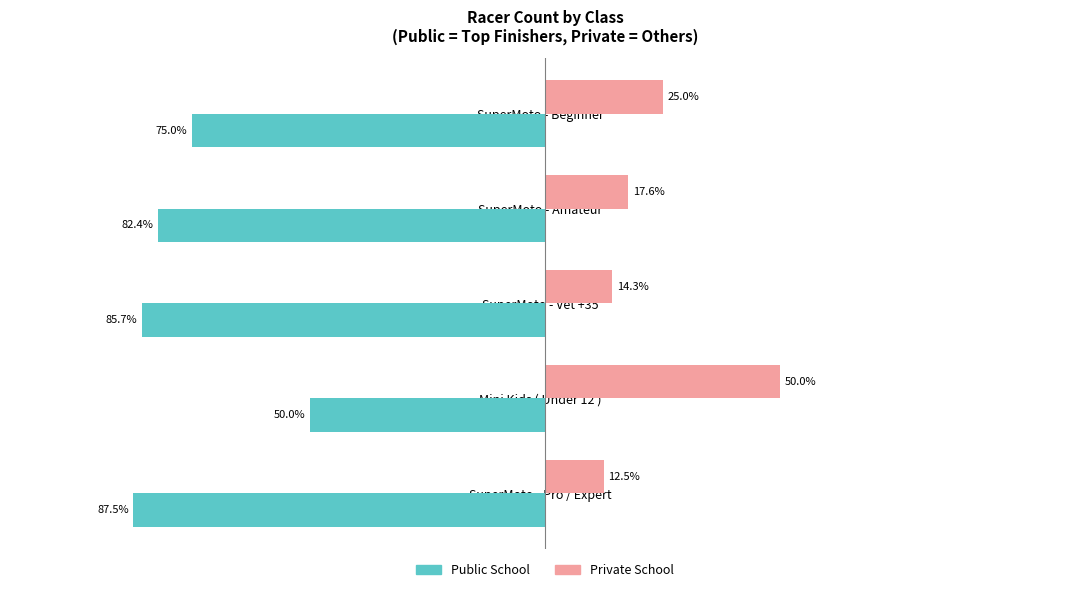

Rank the series at SuperMoto - Pro / Expert from lowest to highest value.

Public School, Private School